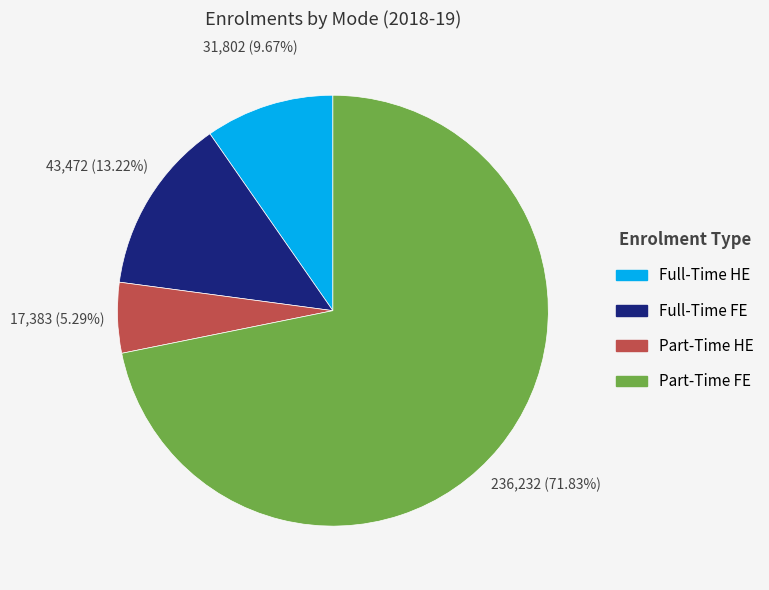

Is it true that Full-Time HE is 23% of the pie?

False